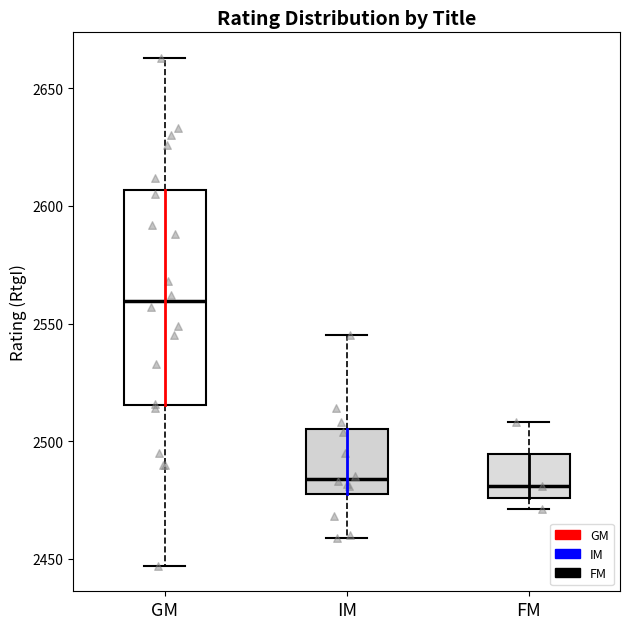

Reading left to right, read every box against the y-axis: the position of its median line, the range the box covers, and the ends of its whiskers. The values are not printed on the chart, so give them approximately, as read against the axis.

GM: median 2560, box 2515 to 2605, whiskers 2445 to 2665
IM: median 2485, box 2480 to 2505, whiskers 2460 to 2545
FM: median 2480, box 2475 to 2495, whiskers 2470 to 2510